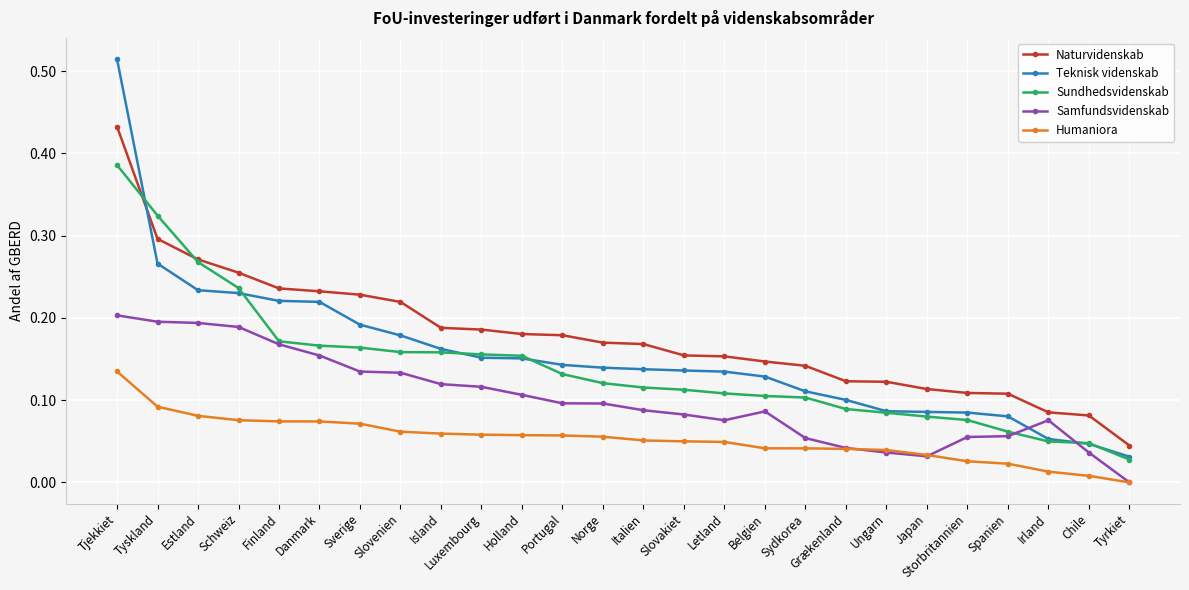

At which label does Humaniora reach its peak?

Tjekkiet